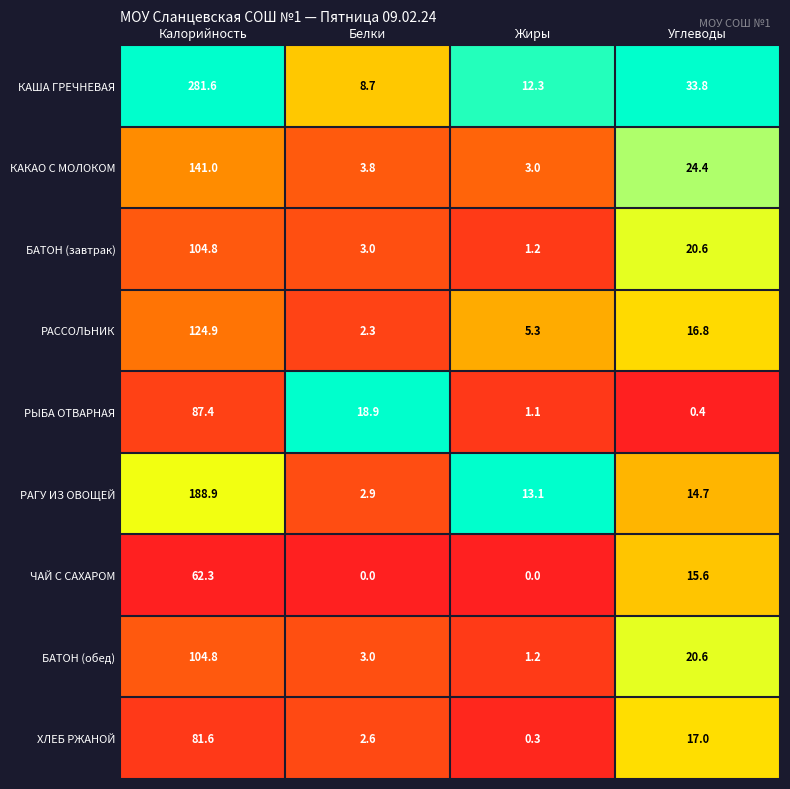

Rank the categories by ХЛЕБ РЖАНОЙ value from highest to lowest.

Калорийность, Углеводы, Белки, Жиры